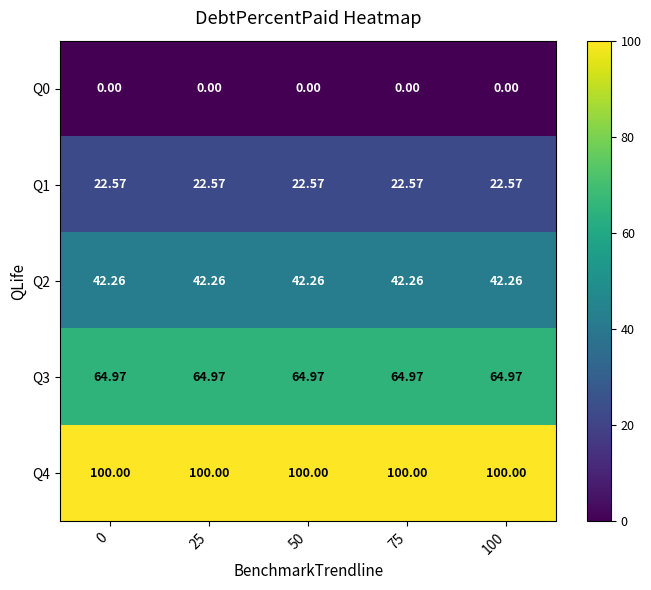

Is the value of Q0 at 0 greater than the value of Q1 at 100?

No